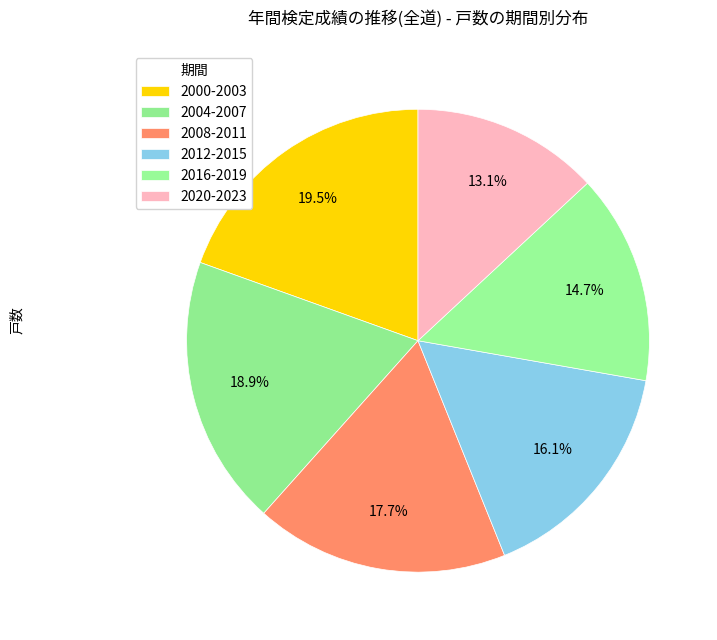

Is there a majority slice in this chart?

No